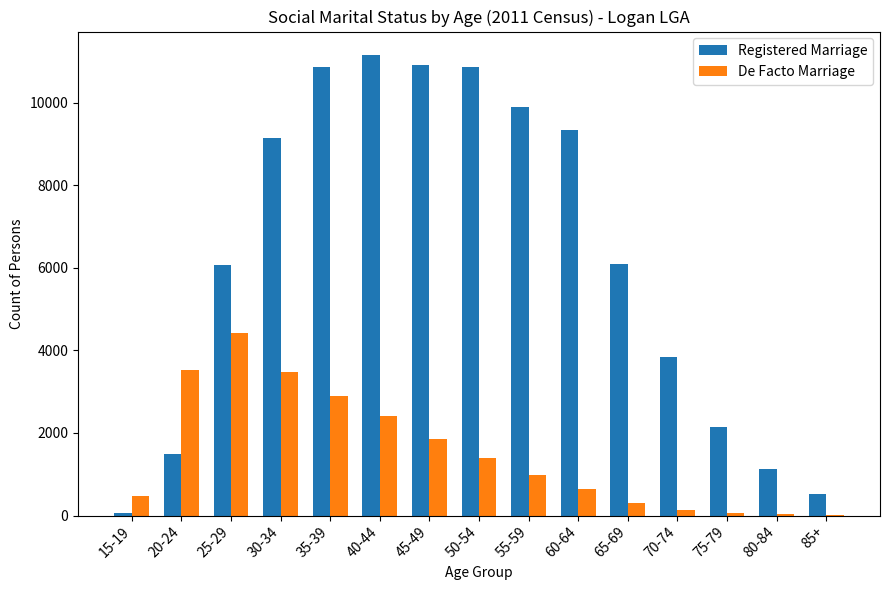

What is the sum of the De Facto Marriage values at 70-74 and 50-54?

1527